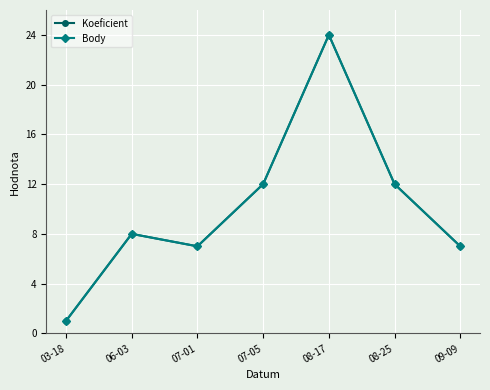

Is this an area chart (filled region under the line)?

No